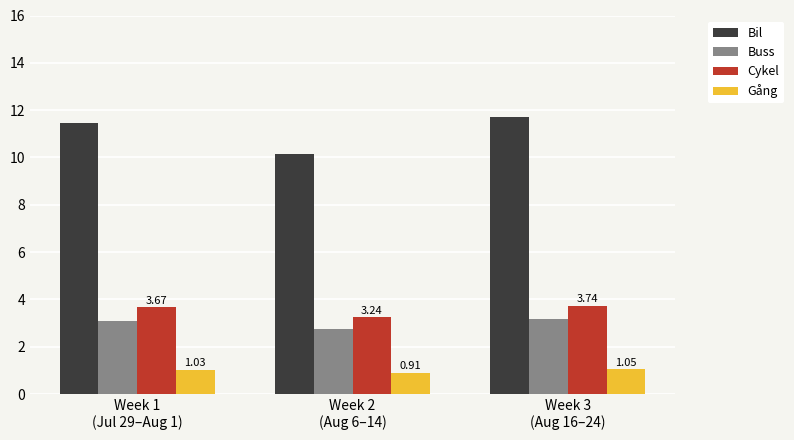

At which label does Gång first exceed 1?

Week 1
(Jul 29–Aug 1)